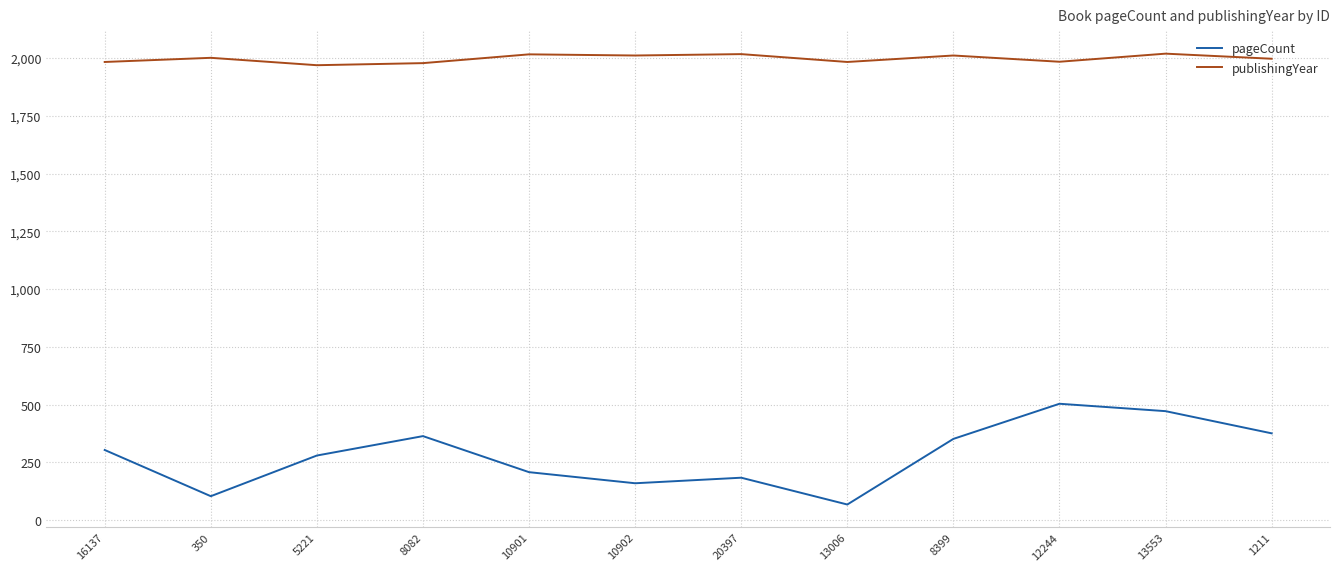

List the series in order of their peak value, highest first.

publishingYear, pageCount